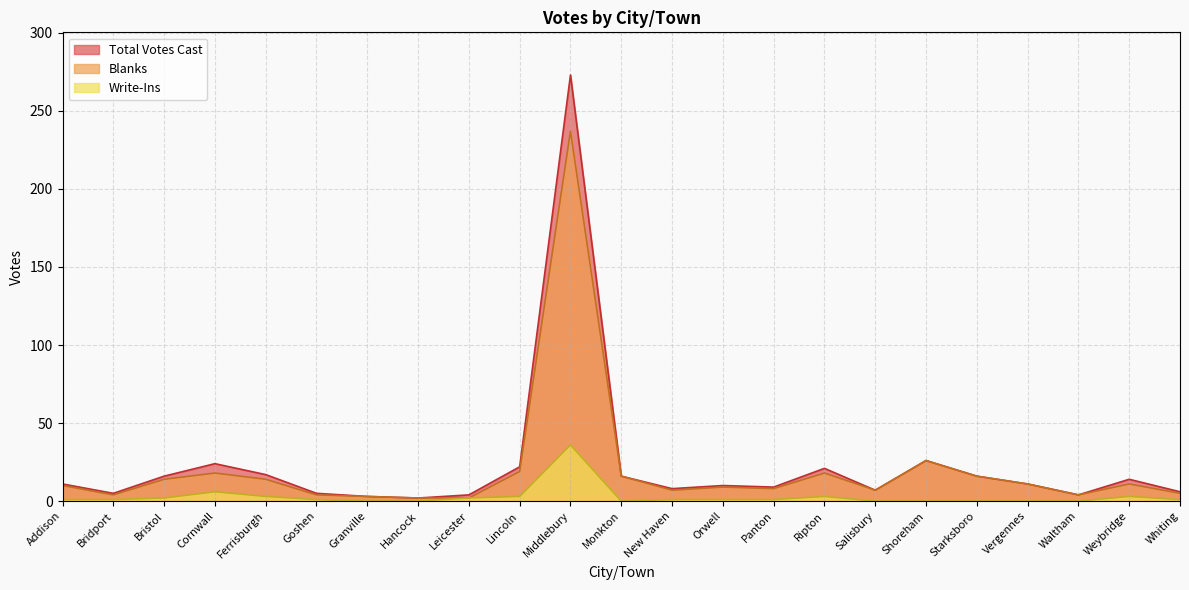

Which series has the largest total across all categories?

Total Votes Cast